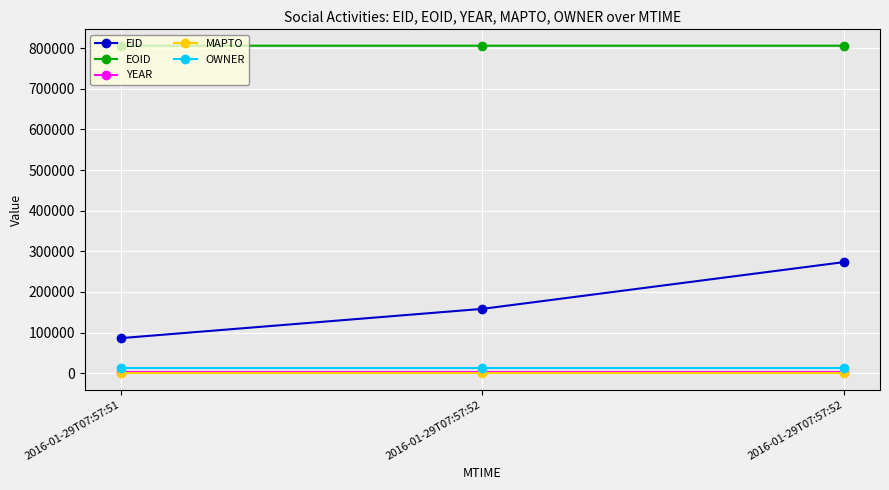

What are all the series names shown in the legend?

EID, EOID, YEAR, MAPTO, OWNER